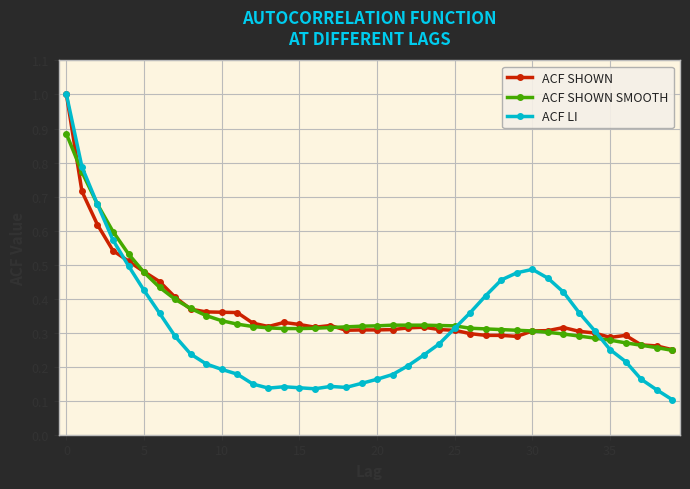

At how many categories does at least one series exceed 0?

40